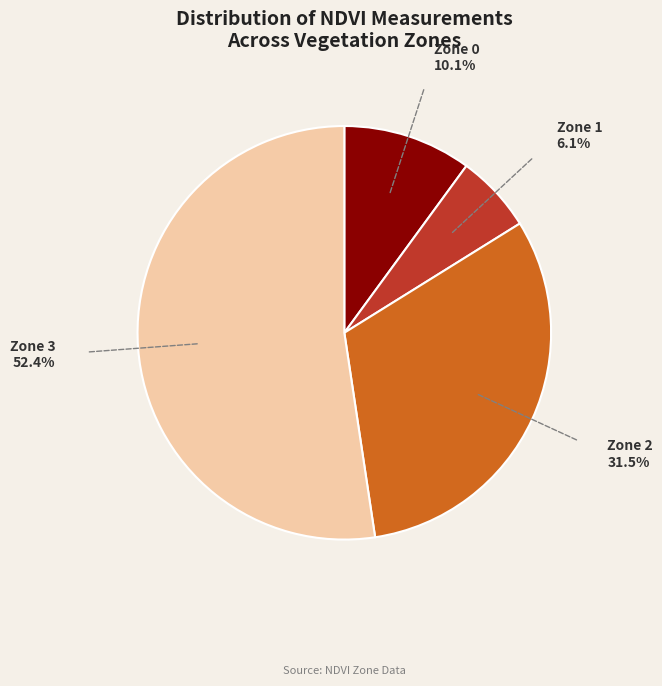

What is the smallest slice in the pie chart?

Zone 1